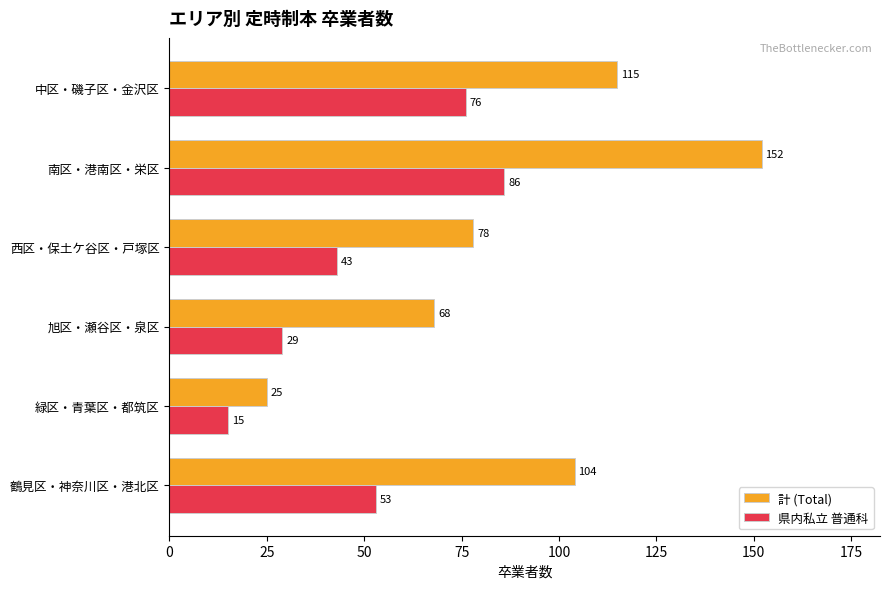

Which label corresponds to the largest value in the chart?

南区・港南区・栄区